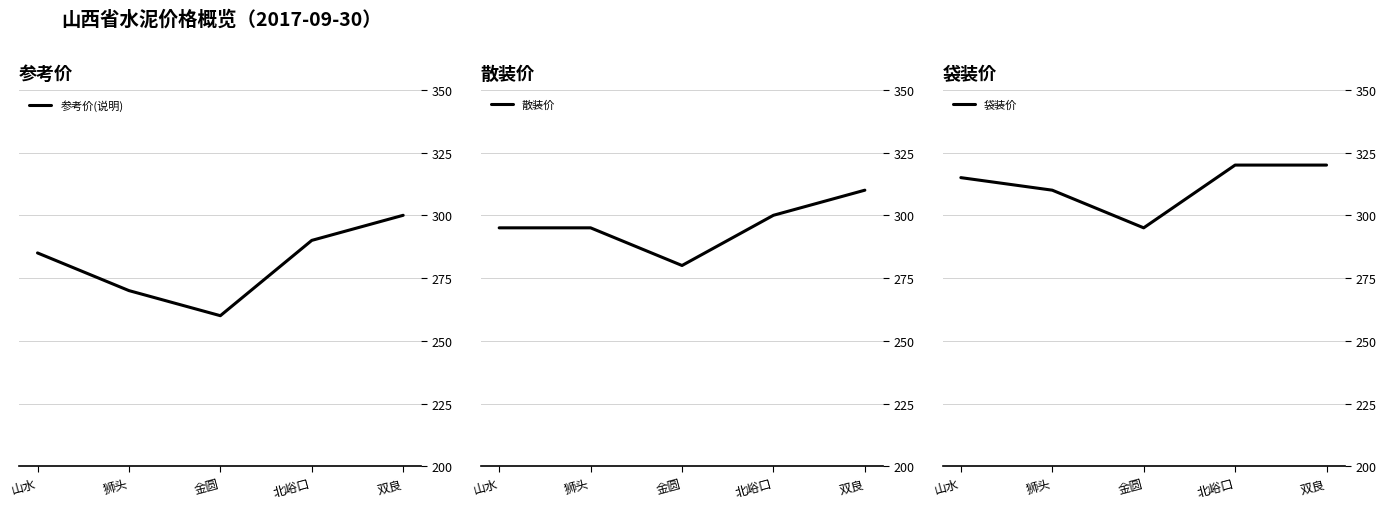

What is the difference between the maximum and minimum values in the 散装价 series?

30